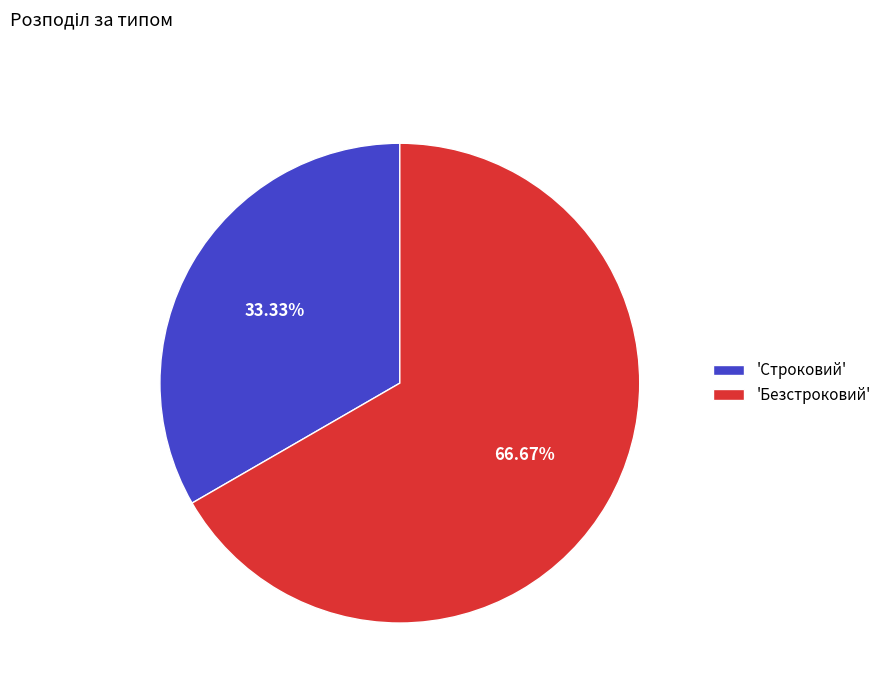

How many segments does this pie chart have?

2